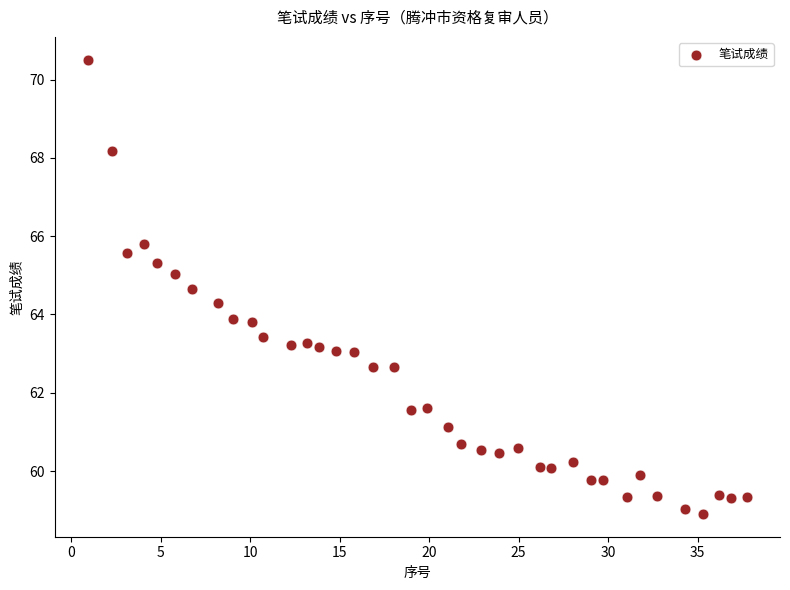

What is the range of Y values (max minus min)?

11.6